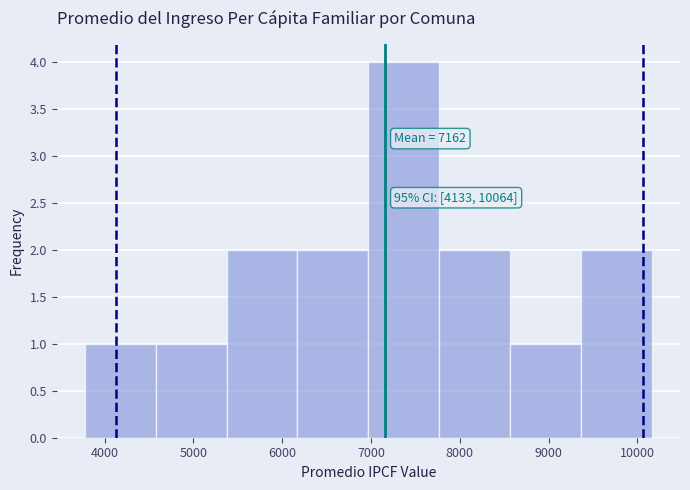

Over which range of the x-axis is the bar tallest?

7000 to 7800